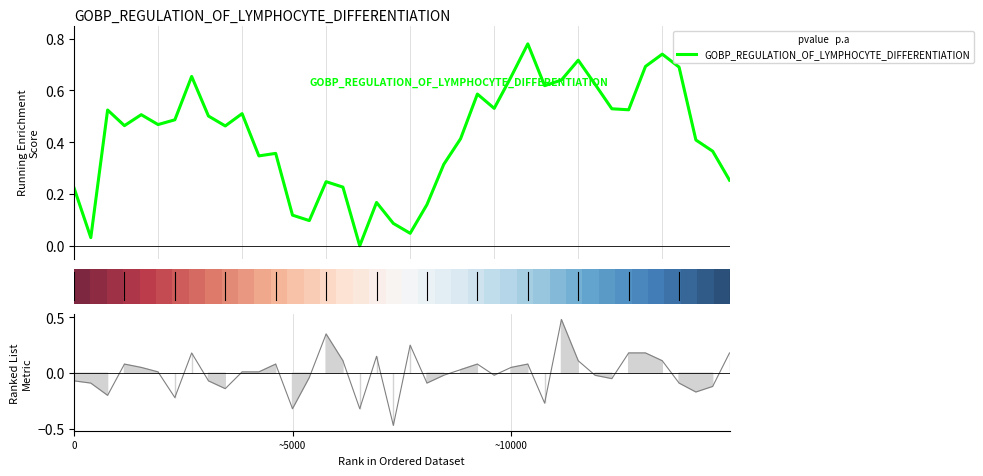

What is the label of the 10th point from the right?

30